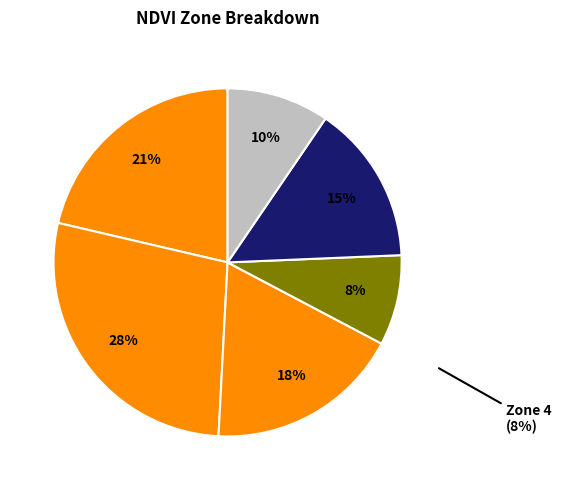

Which slice is the largest?

Zone 2